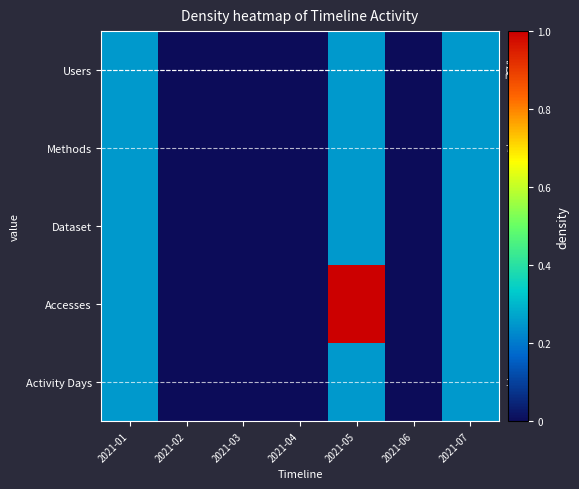

At how many categories does at least one series exceed 2?

1